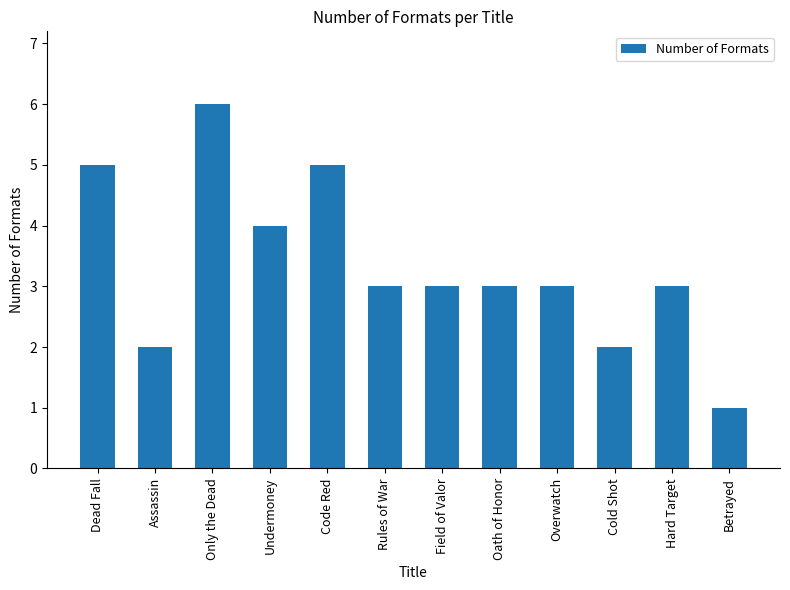

Which category has the highest value across all series?

Only the Dead